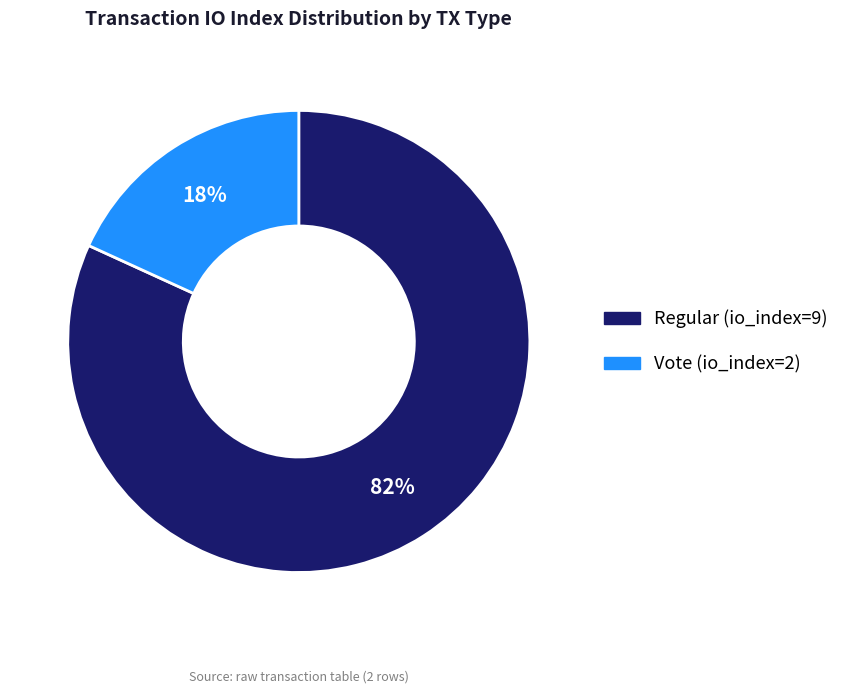

Count the number of slices in the pie.

2